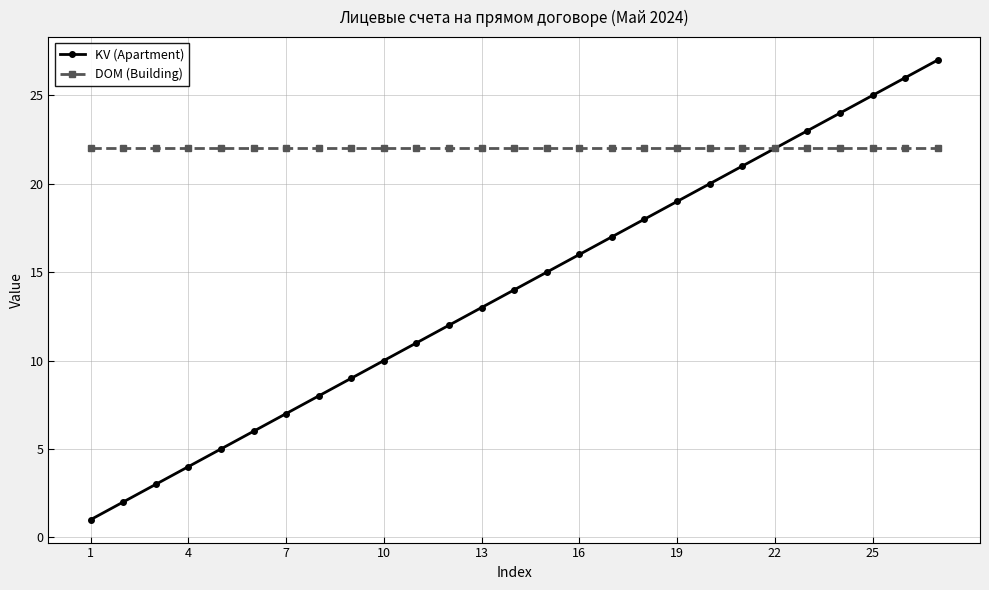

Rank the series by their maximum value, from highest to lowest.

KV (Apartment), DOM (Building)